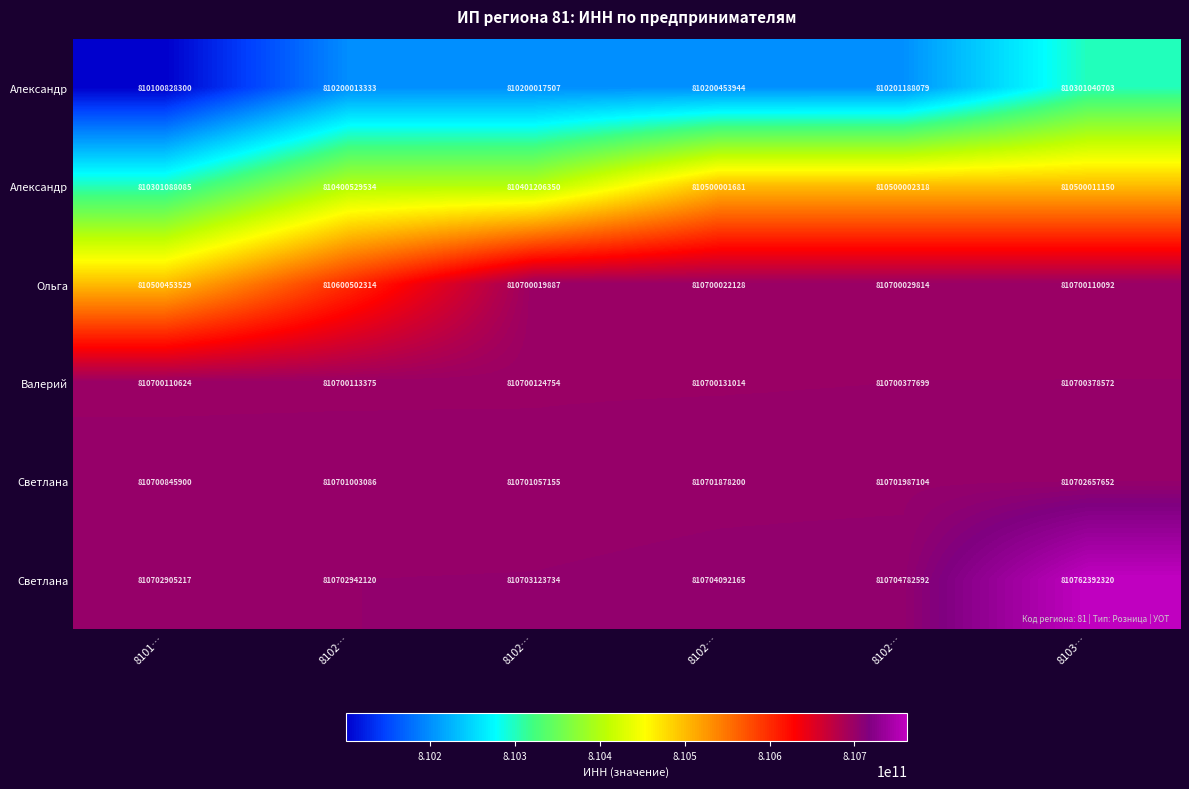

What is the minimum value shown in the chart?

810100828300